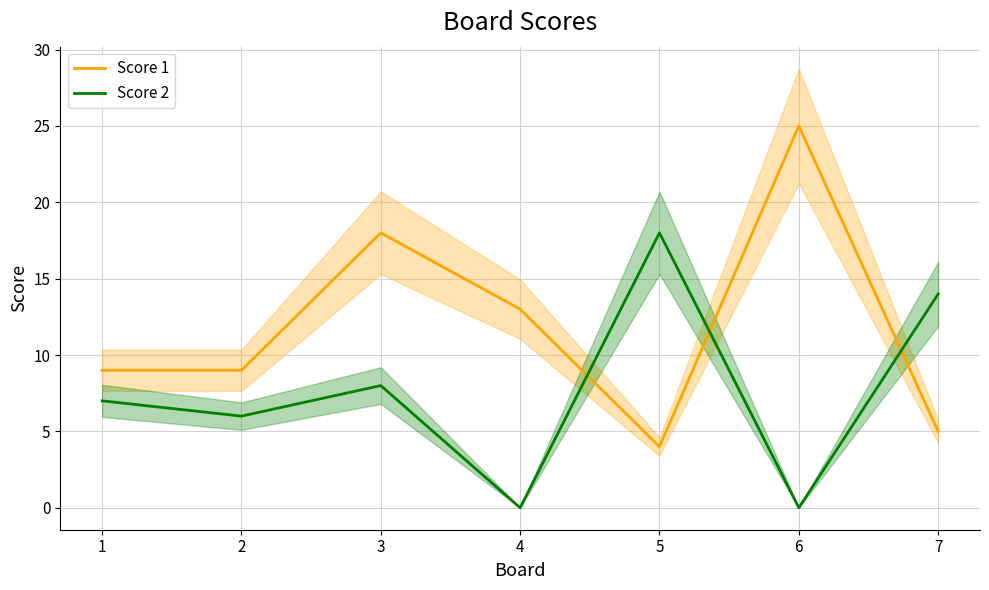

At which label does Score 2 reach its minimum?

4